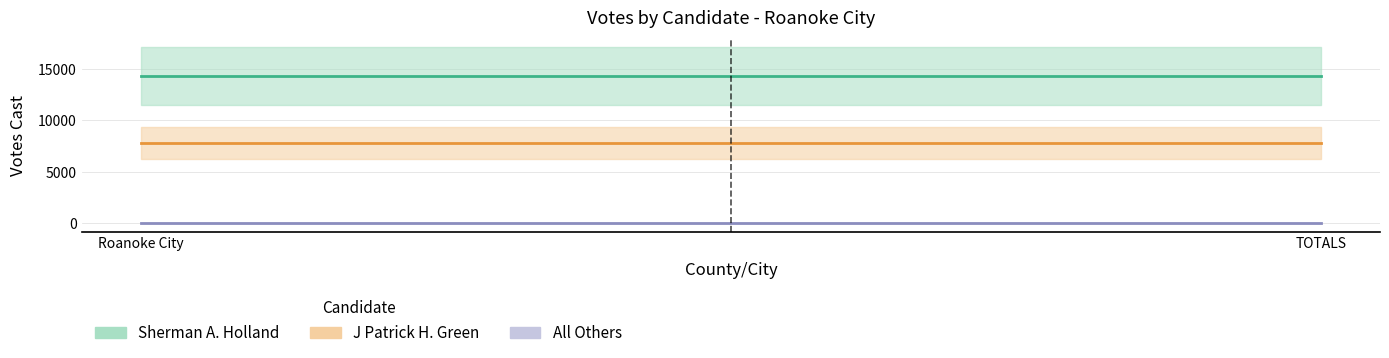

What is the total value across all series at TOTALS?

22088